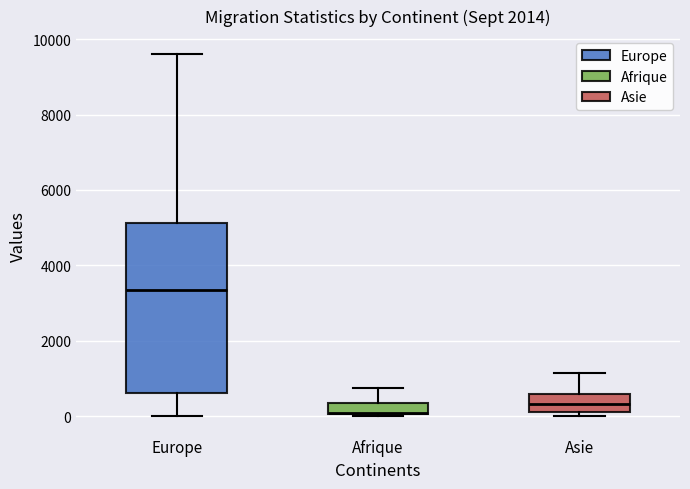

Where is the lower edge of the box for Europe on the y-axis? The values are not printed on the chart, so give them approximately, as read against the axis.

600